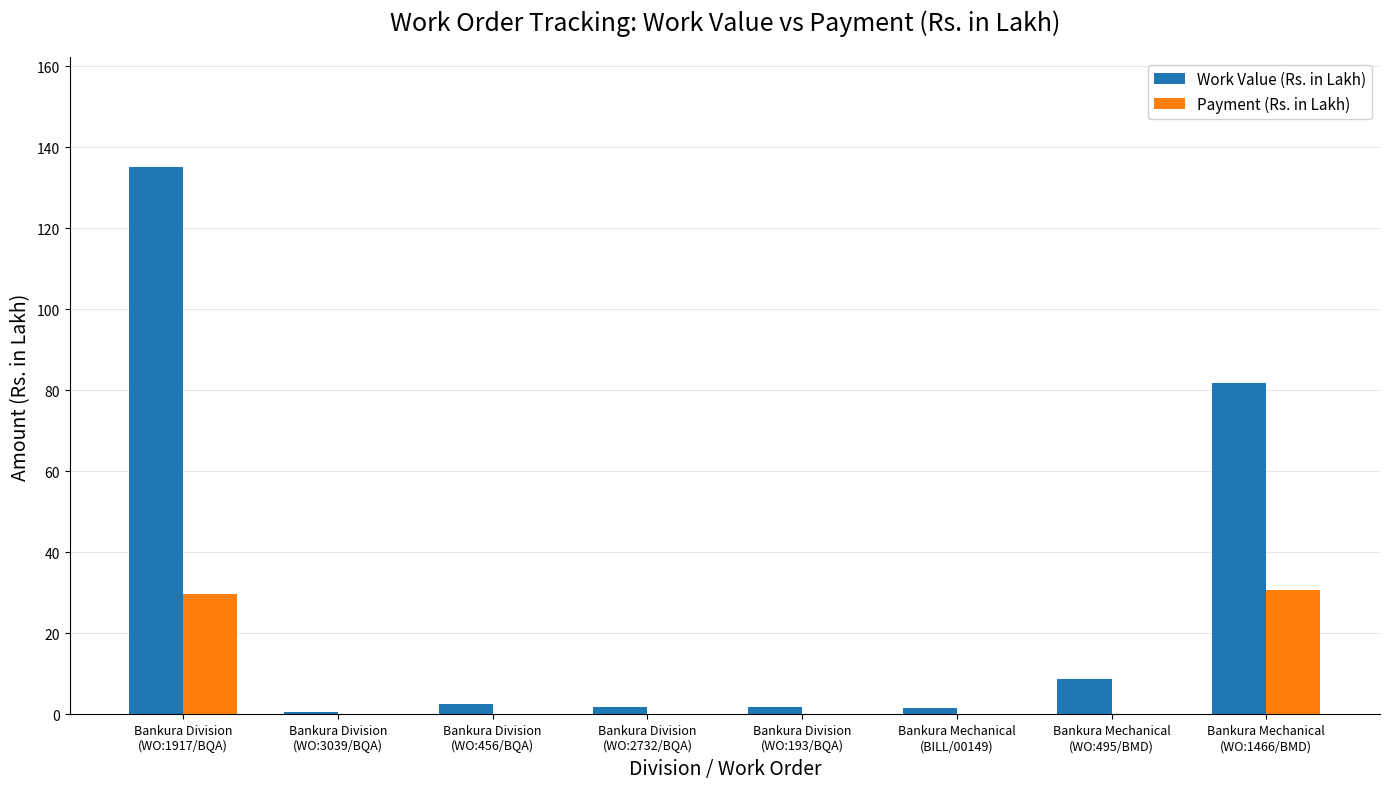

Which series has the largest total across all categories?

Work Value (Rs. in Lakh)